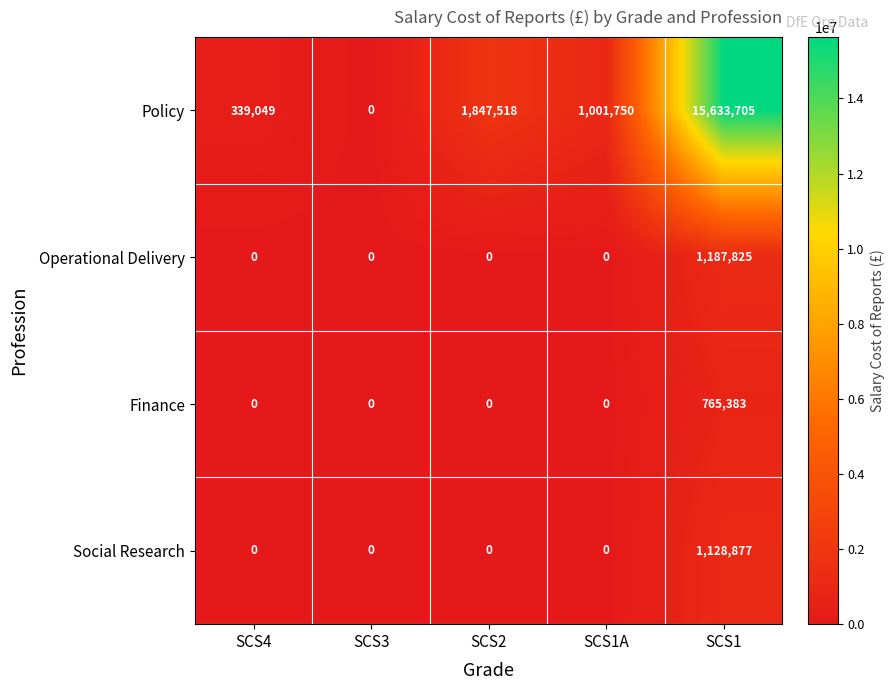

What is the greatest value displayed?

15633705